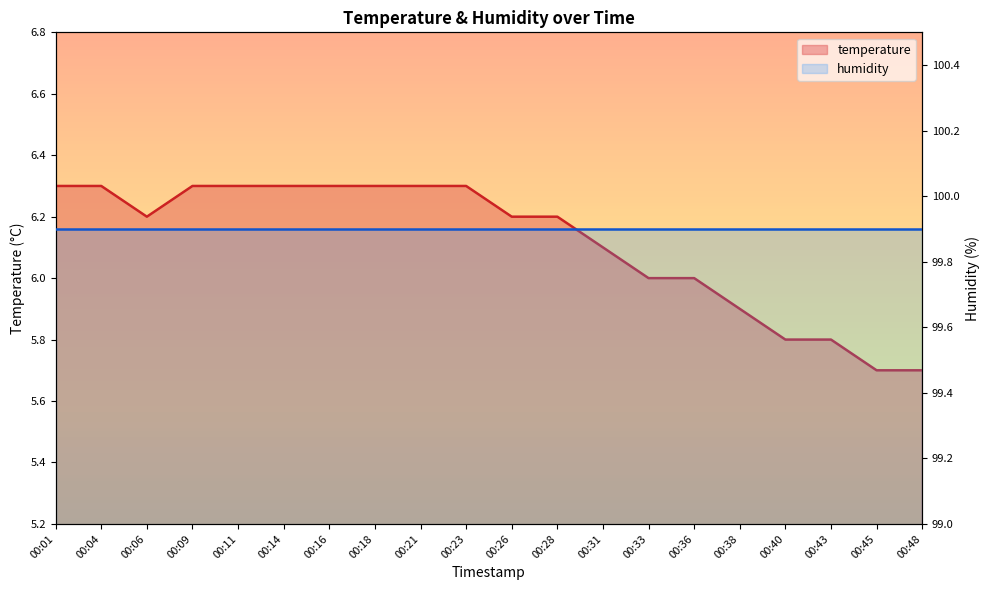

Reading left to right, transcribe all the data shown in this chart.

6.3	6.3	6.2	6.3	6.3	6.3	6.3	6.3	6.3	6.3	6.2	6.2	6.1	6.0	6.0	5.9	5.8	5.8	5.7	5.7